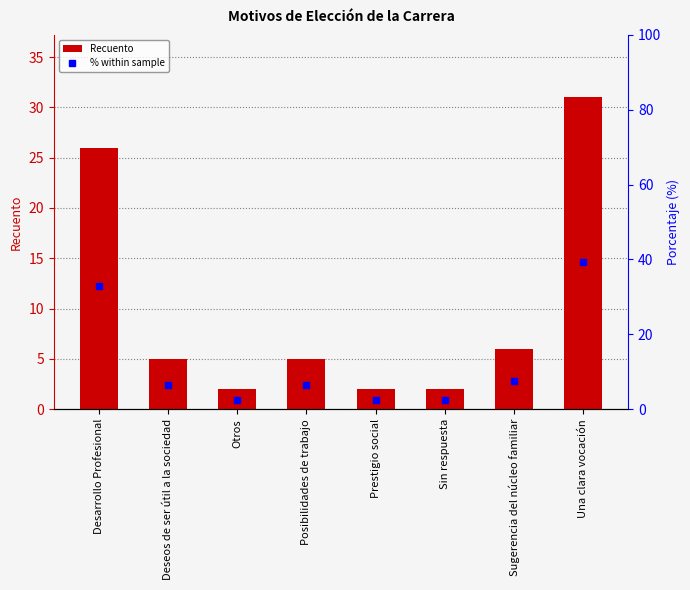

Which series has the largest total across all categories?

% within sample